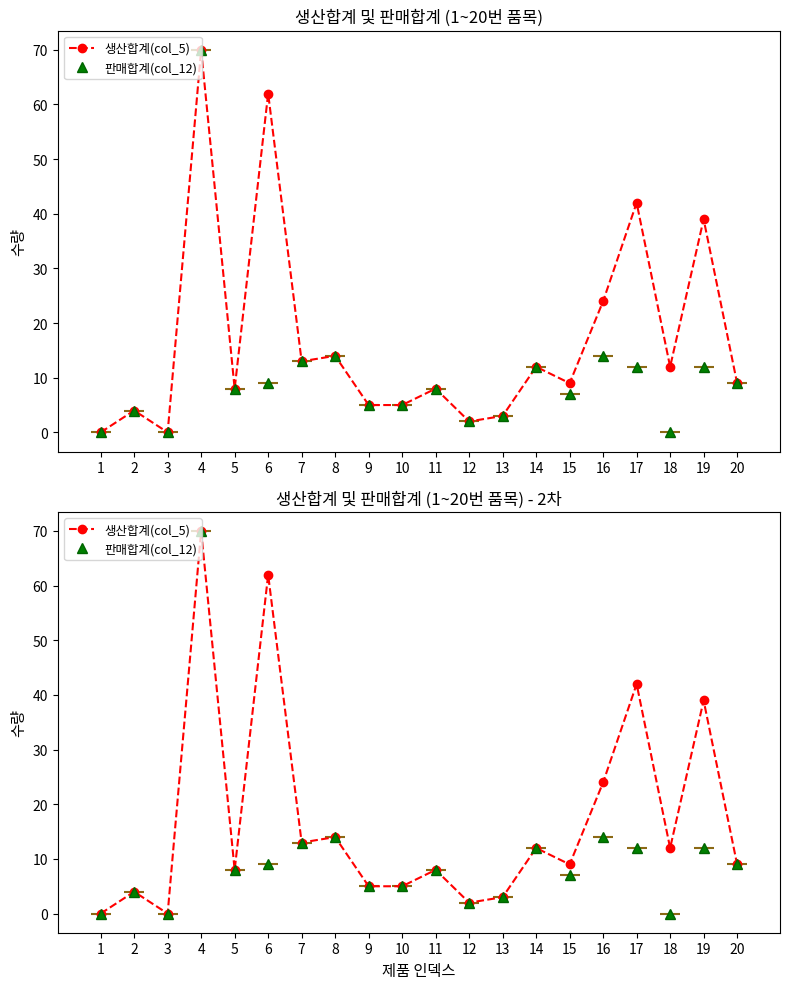

True or false: 생산합계(col_5) and 판매합계(col_12) intersect in this chart.

False